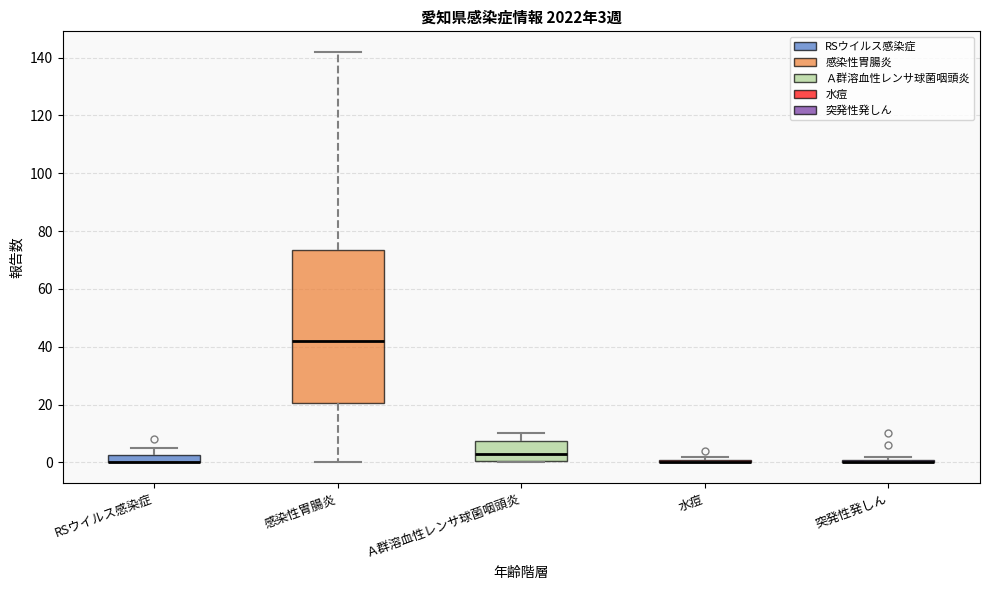

Comparing the boxes themselves (not the whiskers), which one is the tallest?

感染性胃腸炎